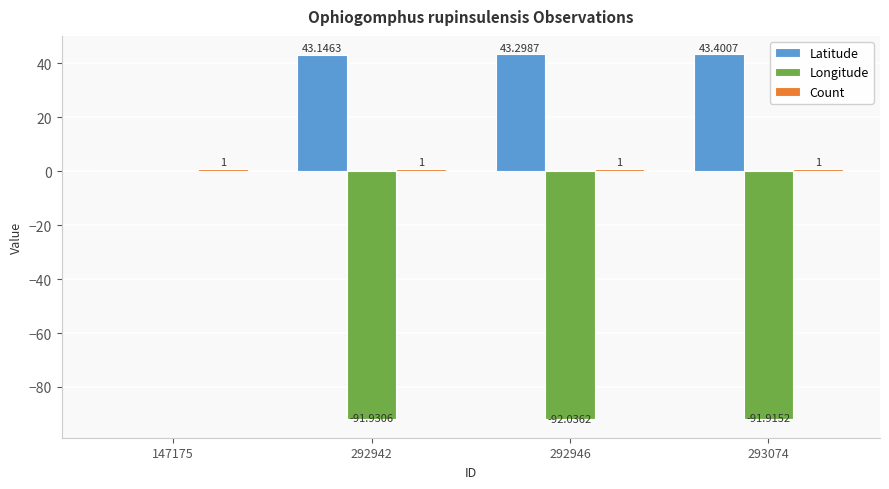

What is the total value across all series at 293074?

-47.5